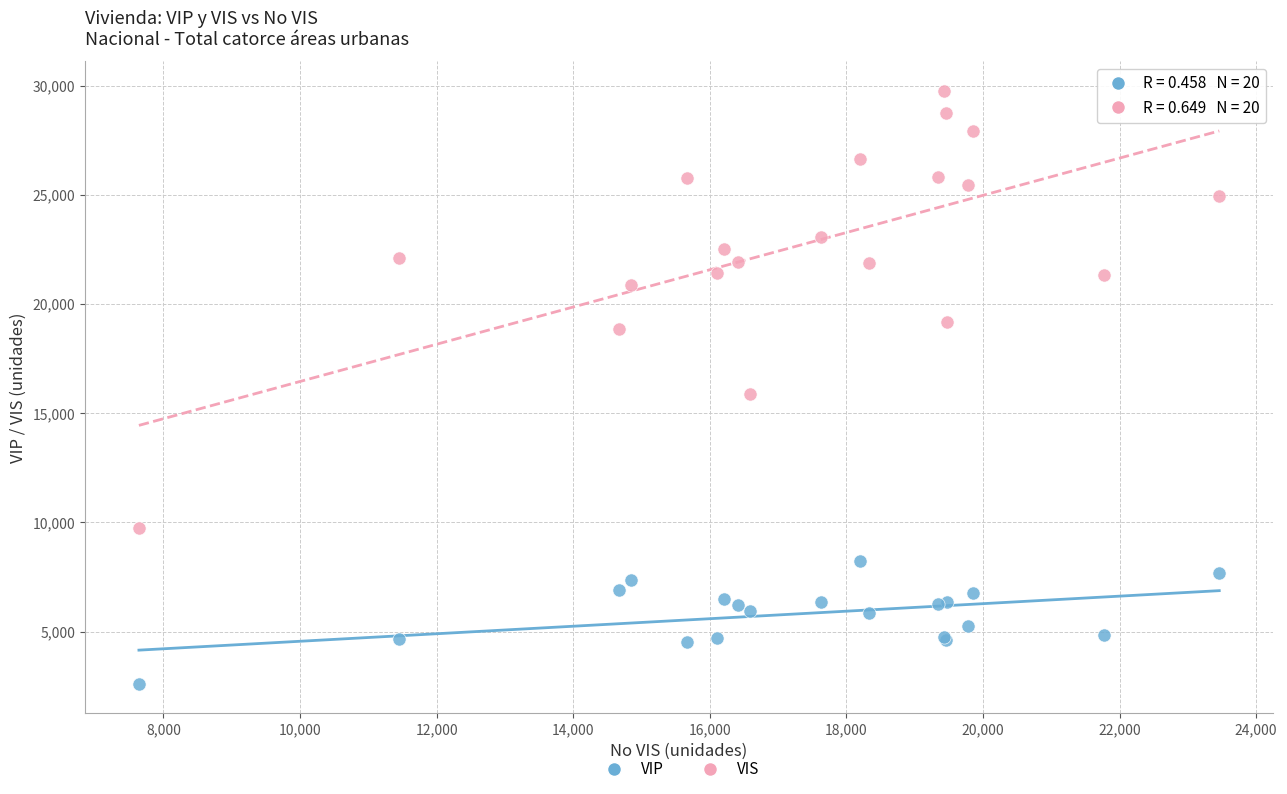

In the VIS series, what Y value is closest to 19760?

19181